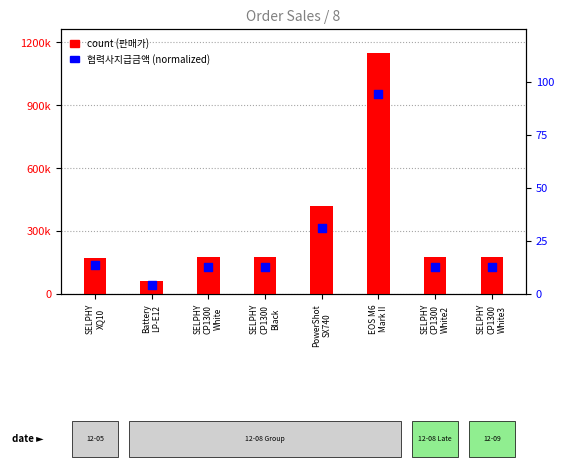

What is the total value across all series at SELPHY
XQ10?

172913.5